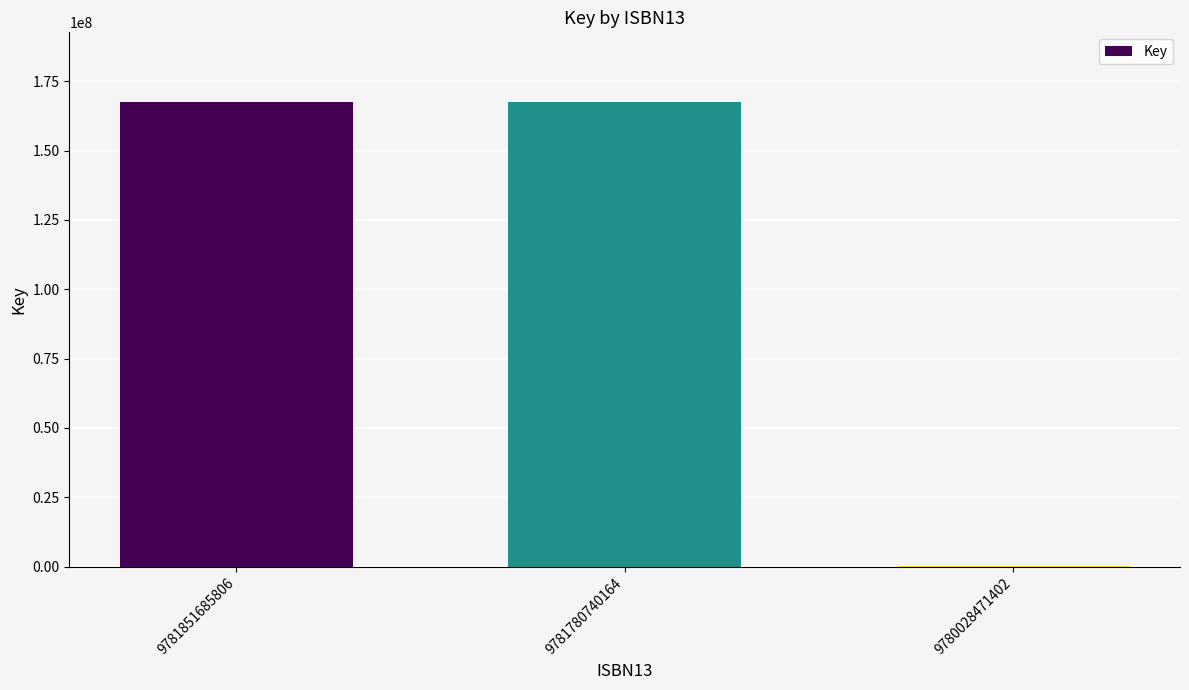

Approximately how many times larger is the value at 9781780740164 compared to 9781851685806?

1.0